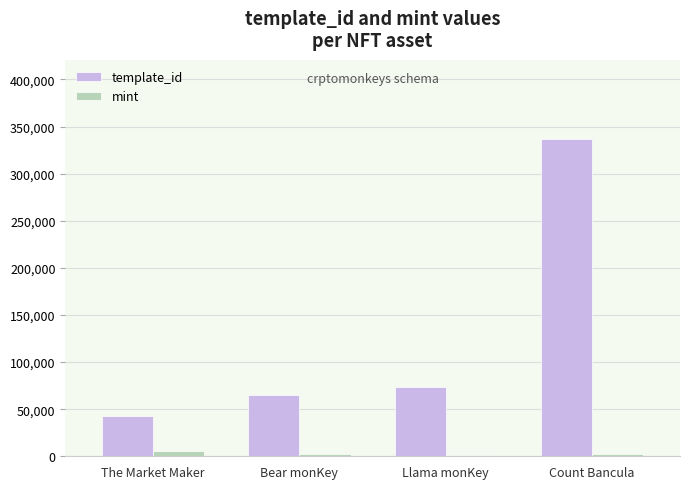

The template_id series shows 16299 at Bear monKey. True or false?

False